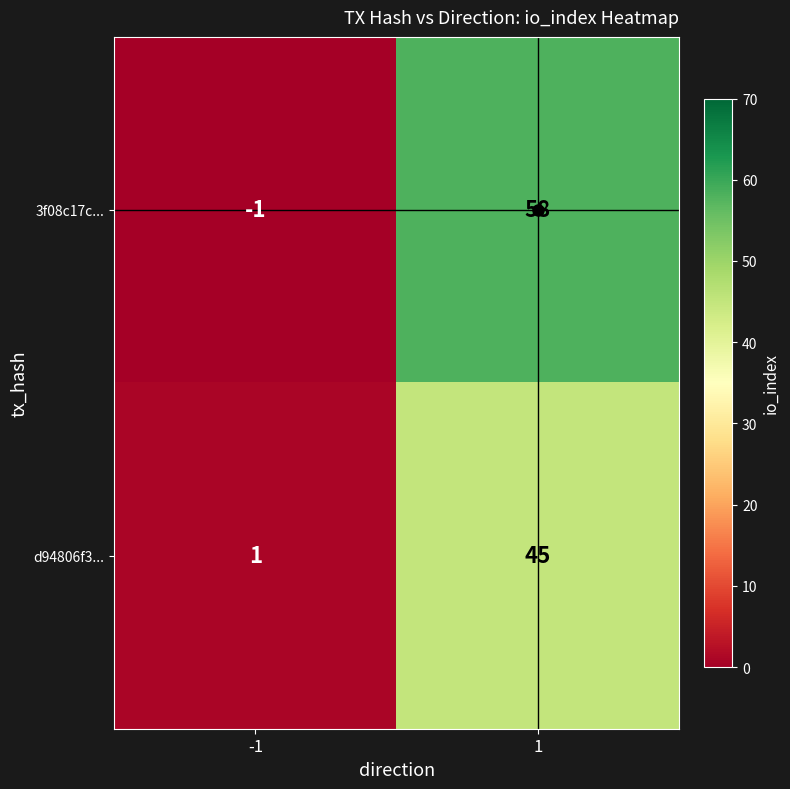

Which series has the widest spread of values?

3f08c17c...